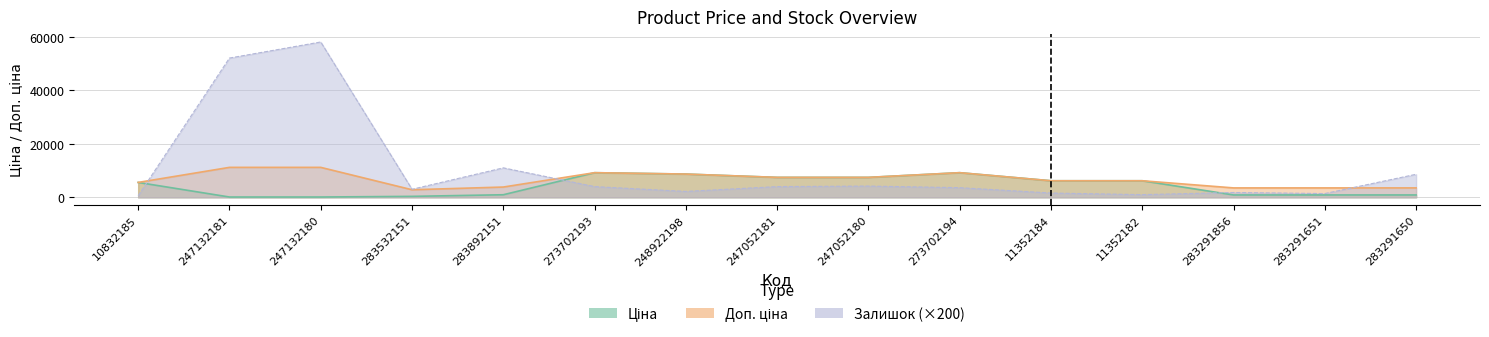

What is the value of the Залишок point at the 11th from the left?

1600.0